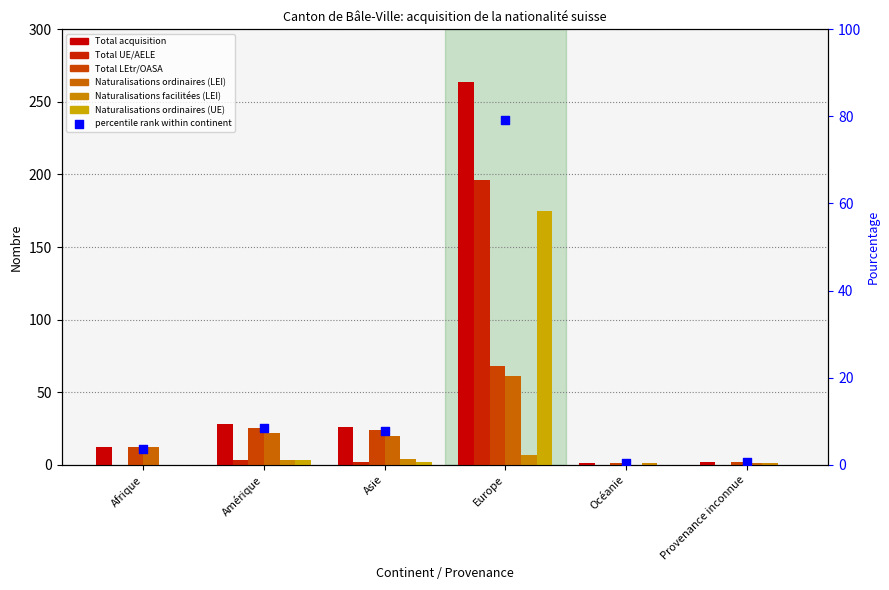

What are all the series names shown in the legend?

Total acquisition, Total UE/AELE, Total LEtr/OASA, Naturalisations ordinaires (LEI), Naturalisations facilitées (LEI), Naturalisations ordinaires (UE)